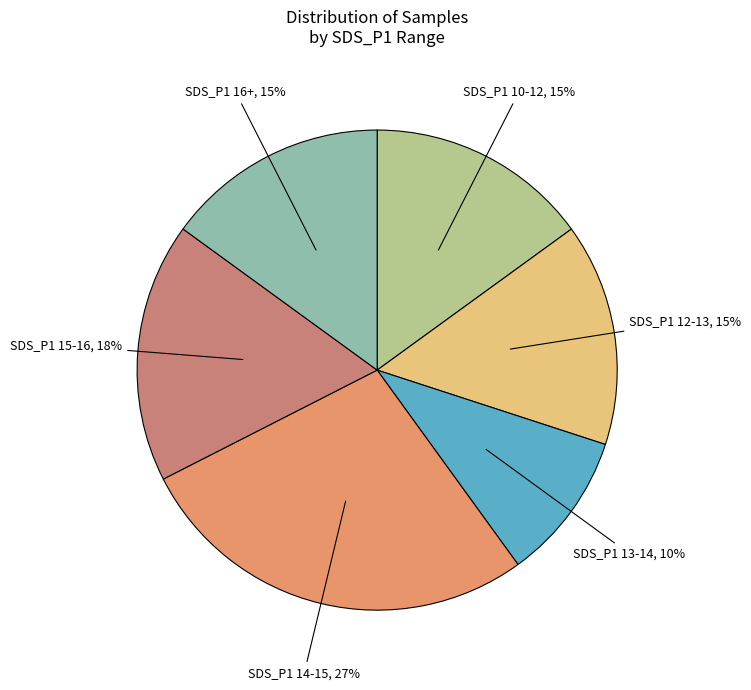

How many slices are in this pie chart?

6